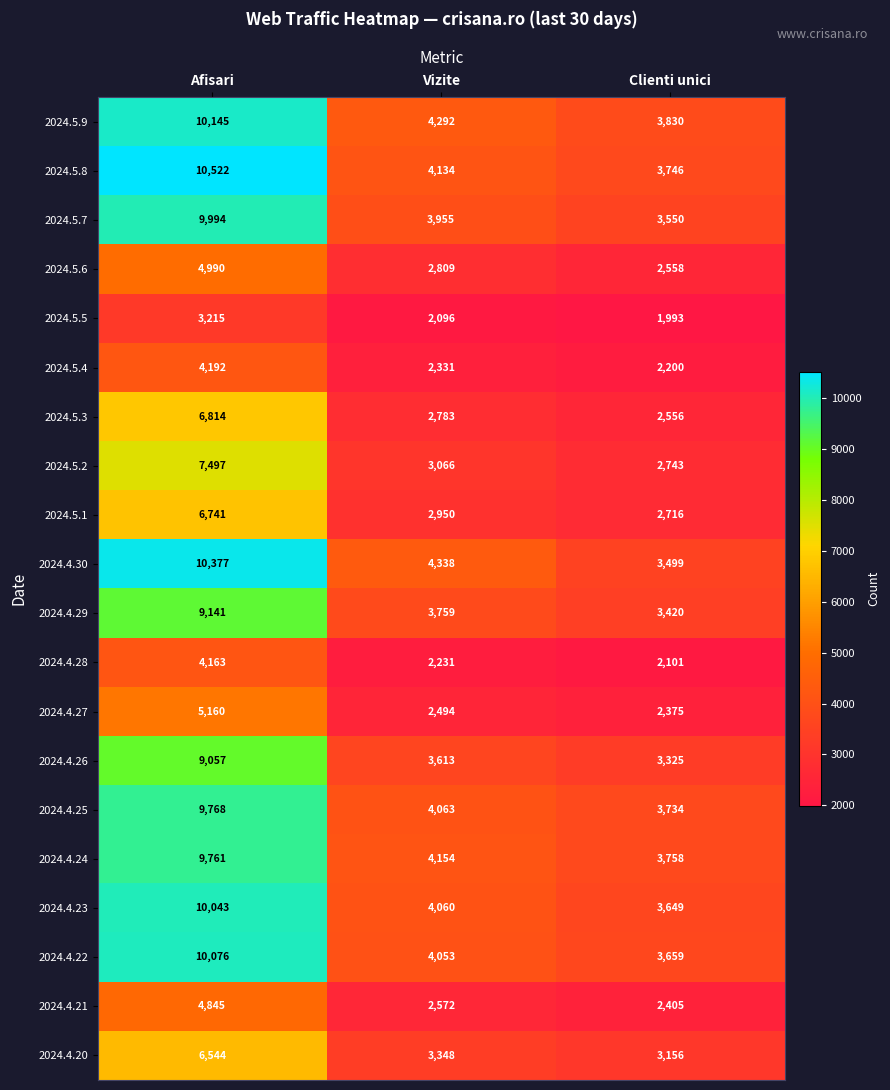

What is the minimum value for 2024.4.27?

2375